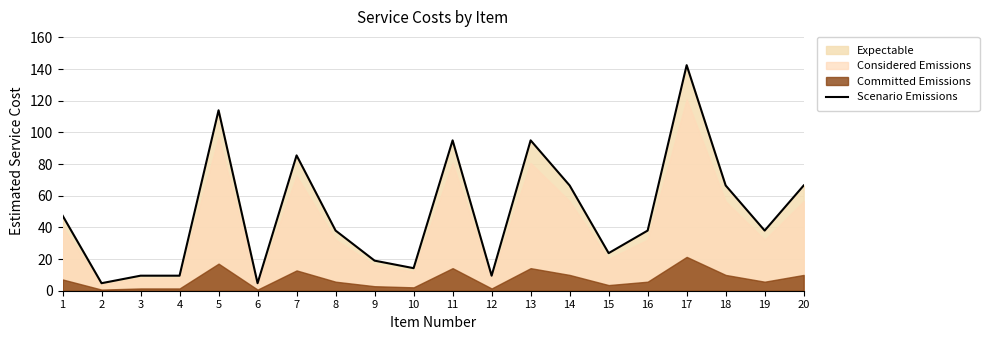

Rank the categories by value from highest to lowest.

17, 5, 11, 13, 7, 14, 18, 20, 1, 8, 16, 19, 15, 9, 10, 3, 4, 12, 2, 6